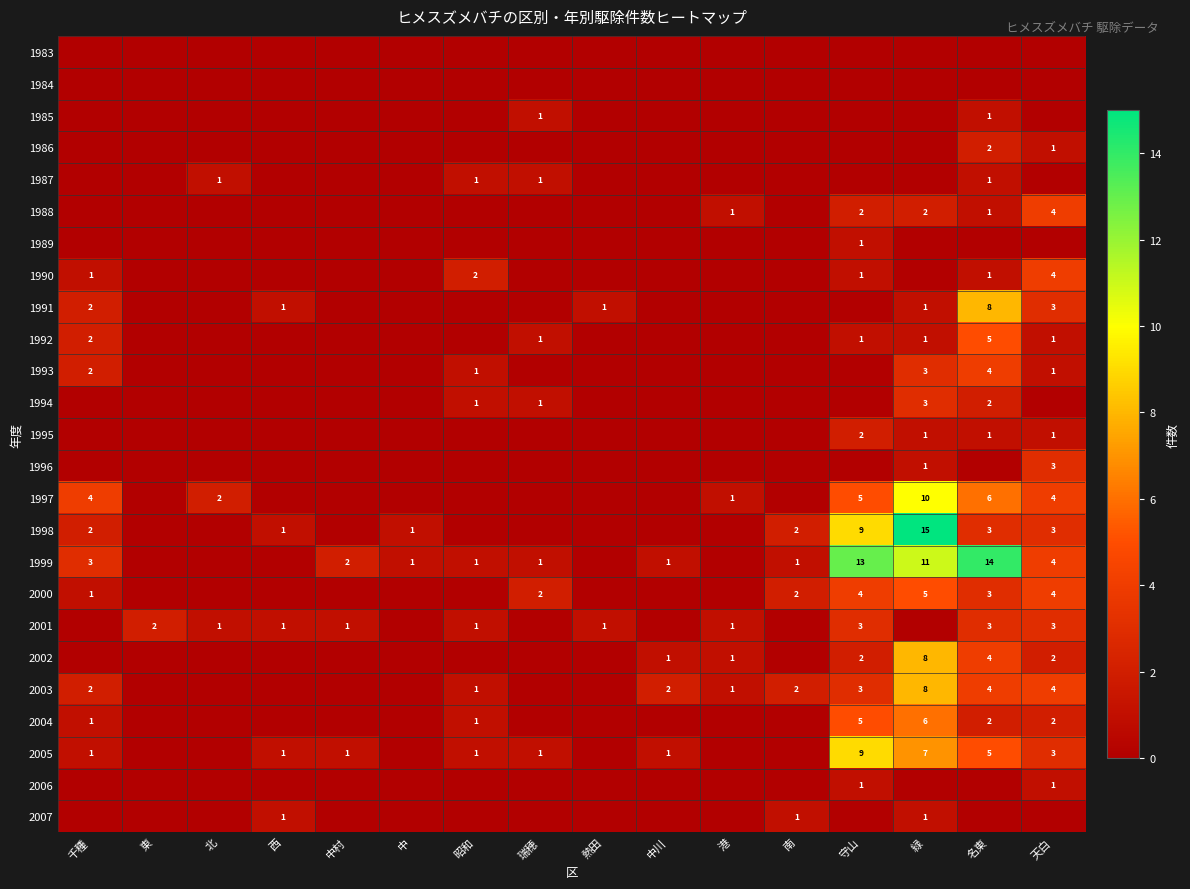

The value of 1990 at 千種 is 1. True or false?

True